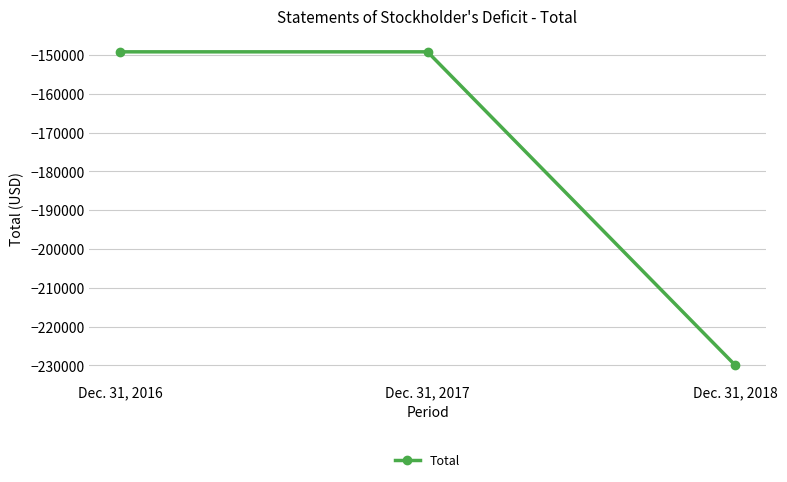

What is the smallest value displayed?

-229930